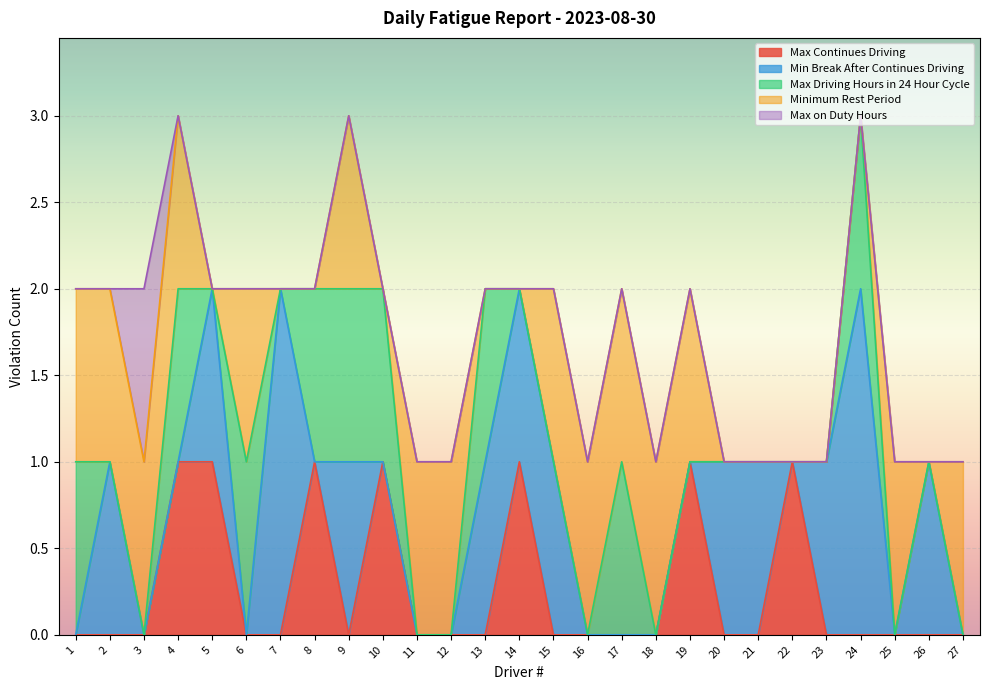

What is the sum of the Max Continues Driving values at 18 and 10?

1